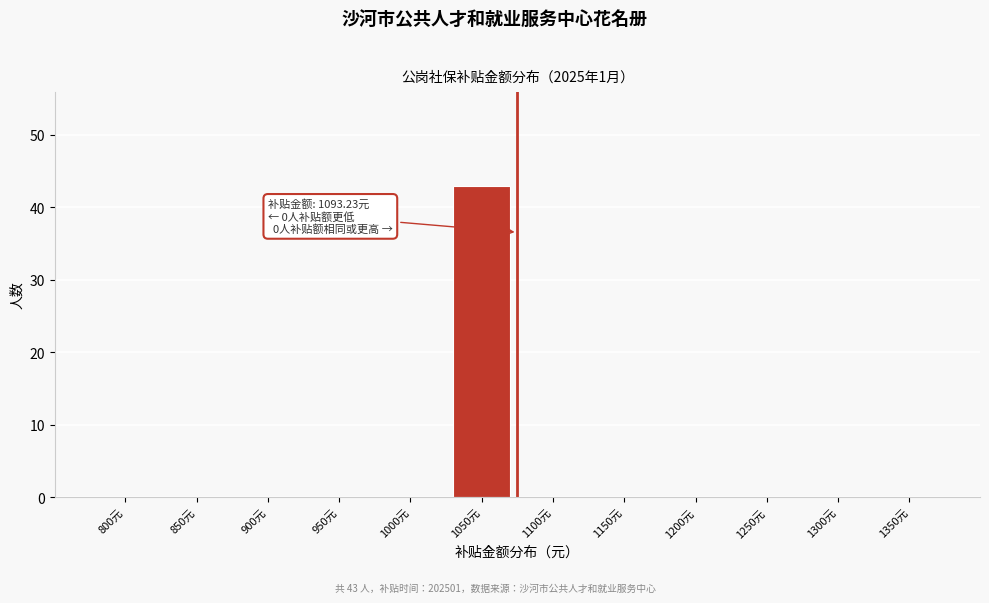

Reading left to right, what are all the values shown in this chart?

800元=0	850元=0	900元=0	950元=0	1000元=0	1050元=43	1100元=0	1150元=0	1200元=0	1250元=0	1300元=0	1350元=0